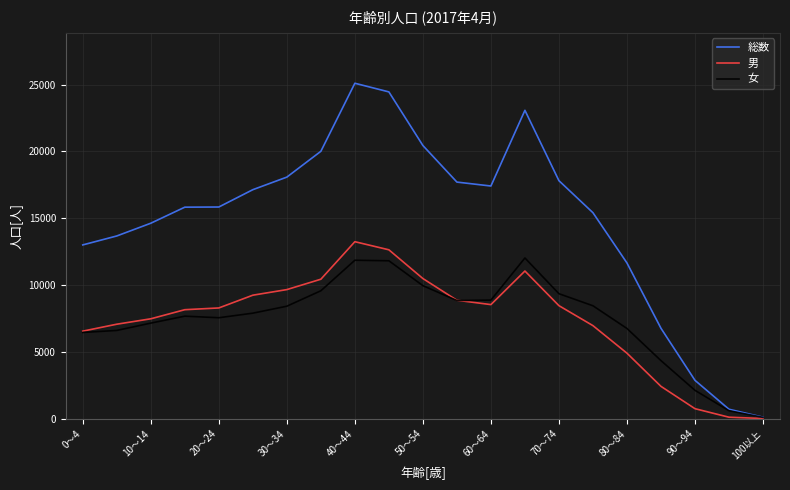

Which series has the largest range (max minus min)?

総数